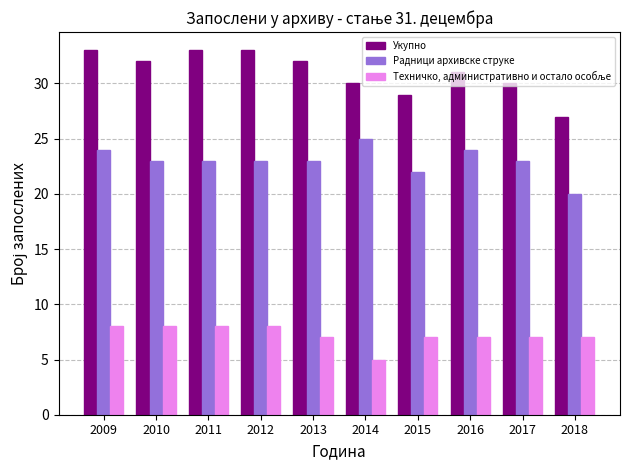

True or false: Радници архивске струке has a value of 41 at 2016.

False